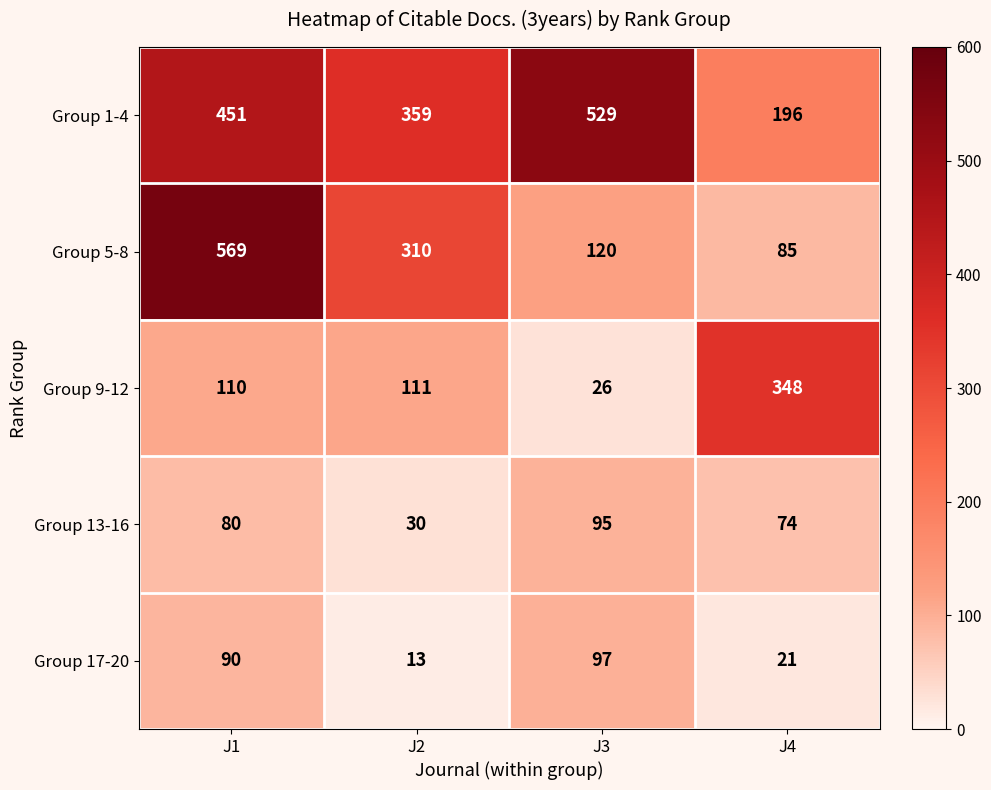

How many data points does each series have?

4